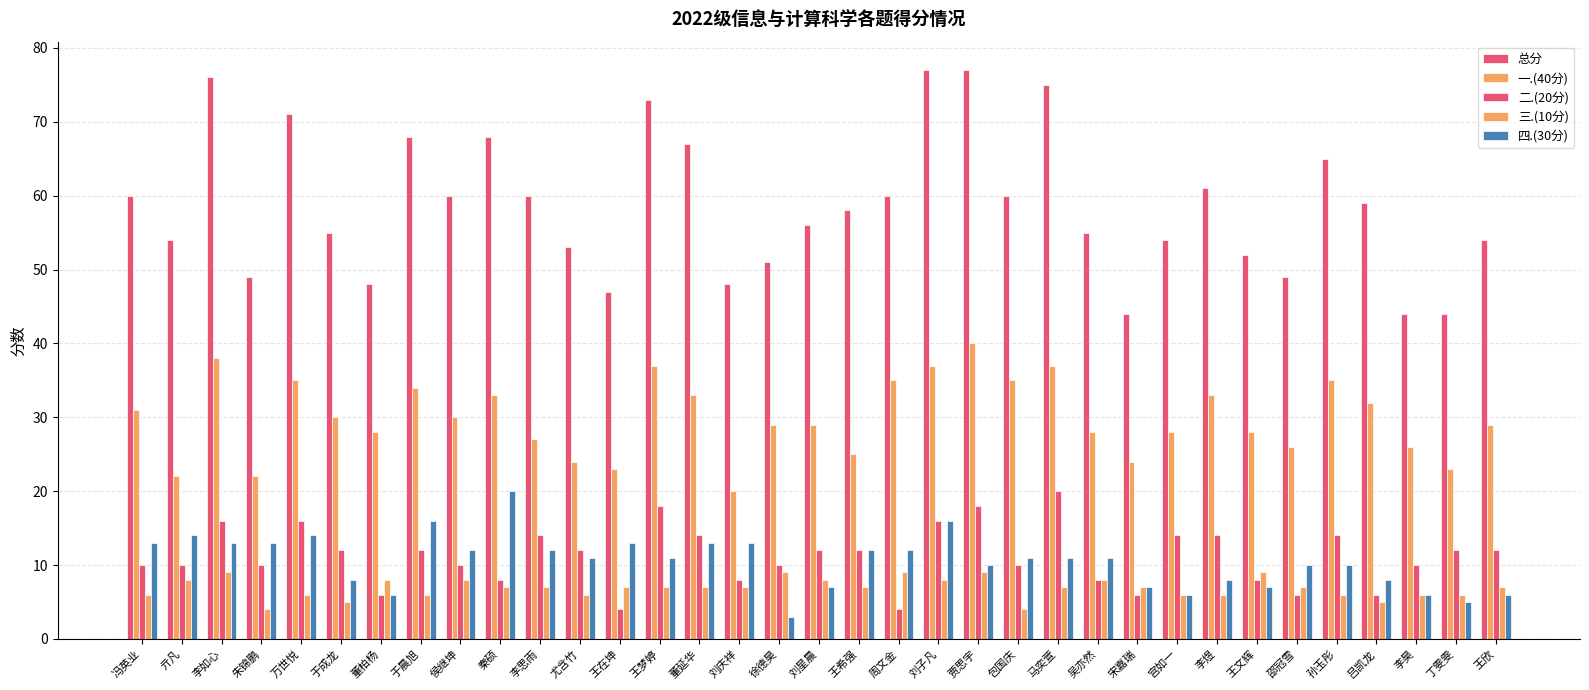

Is it true that 二.(20分) equals 6 at 吕凯龙?

True